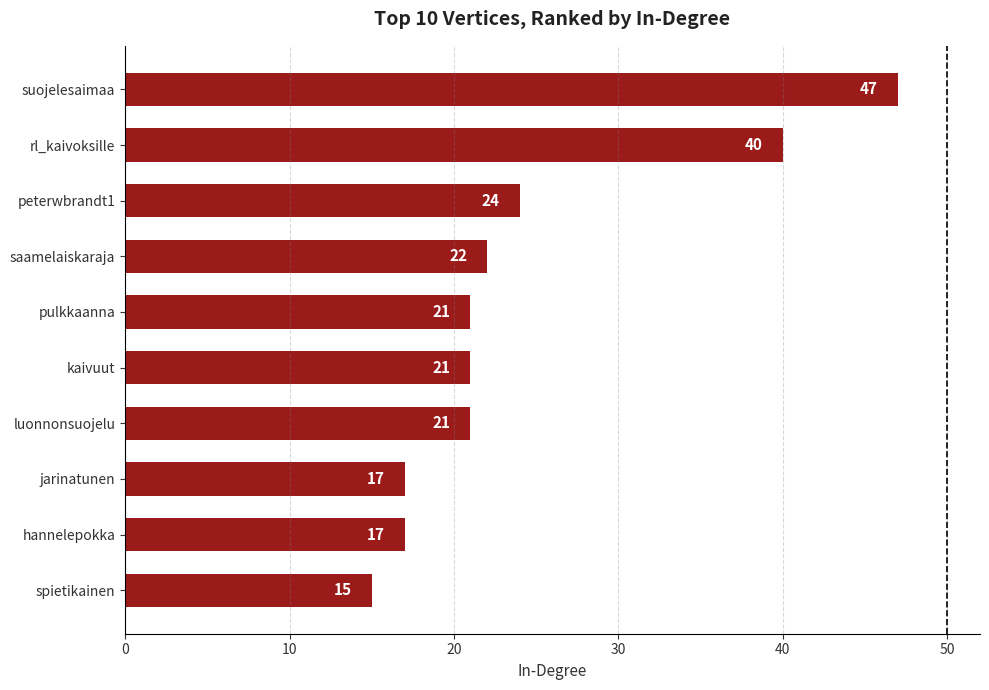

Reading top to bottom, what are all the values shown in this chart?

suojelesaimaa=47	rl_kaivoksille=40	peterwbrandt1=24	saamelaiskaraja=22	pulkkaanna=21	kaivuut=21	luonnonsuojelu=21	jarinatunen=17	hannelepokka=17	spietikainen=15